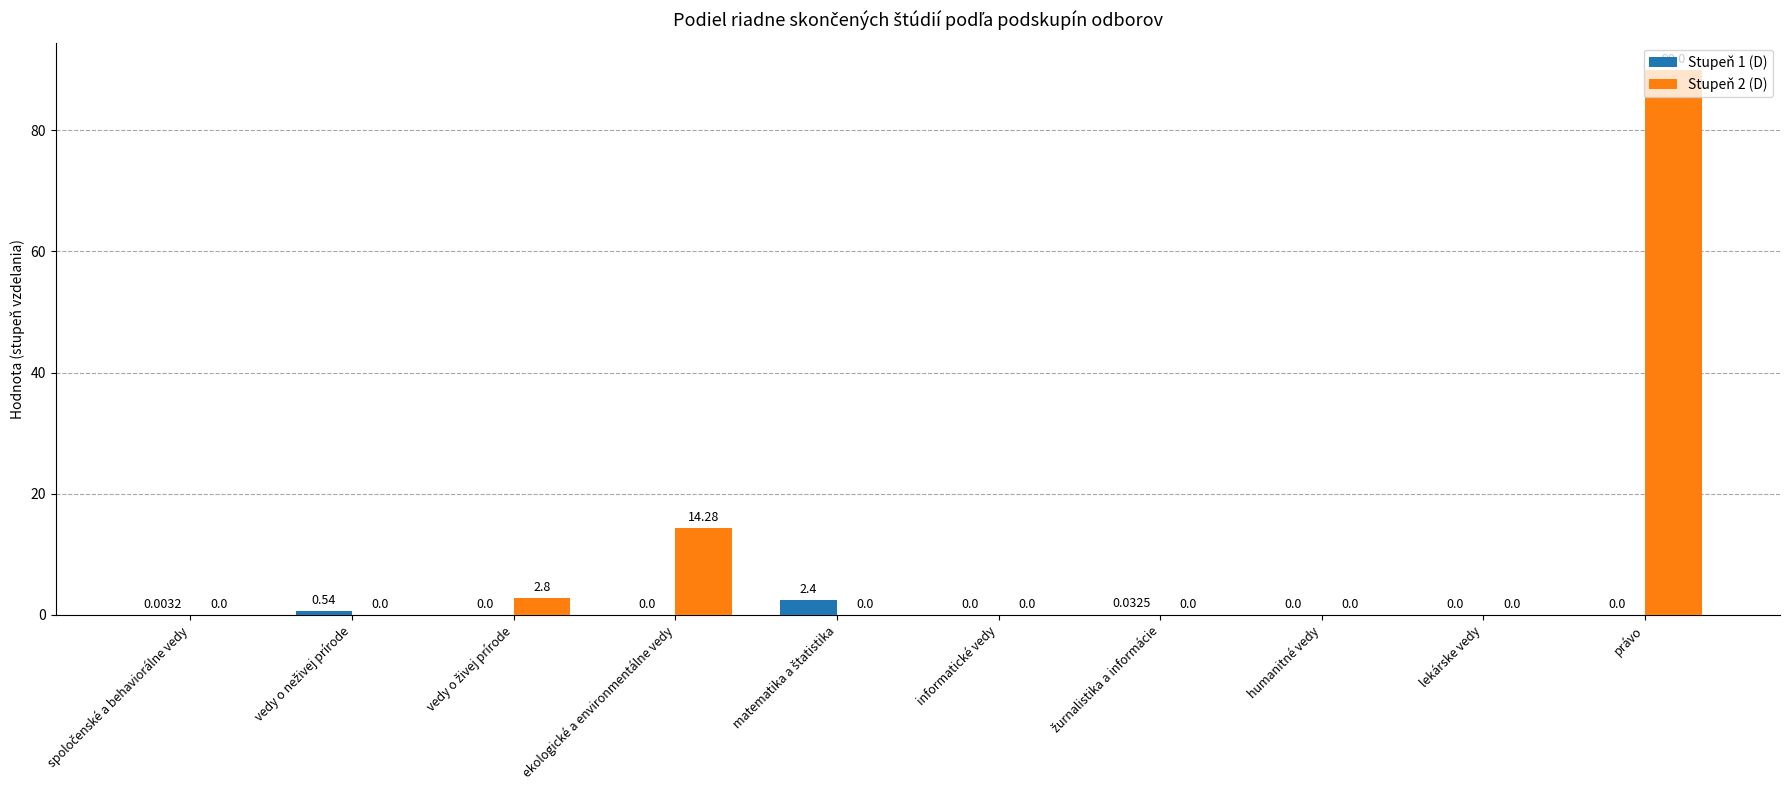

How many groups of bars are there?

10